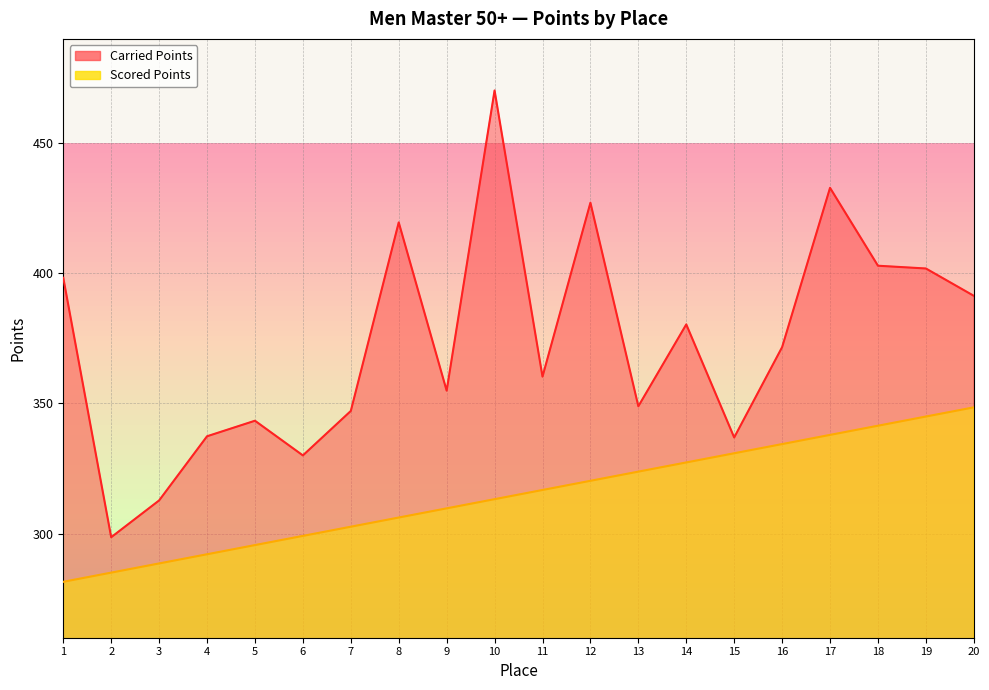

Which category has the lowest value in the Carried Points series?

2